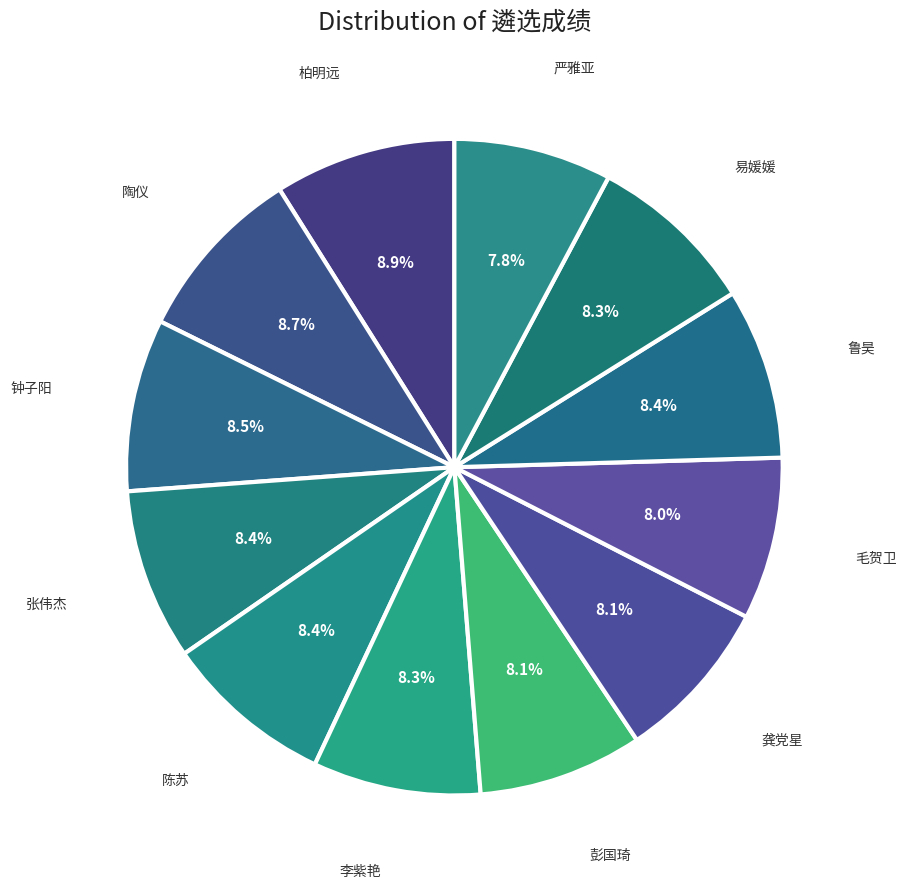

How many slices are in this pie chart?

12